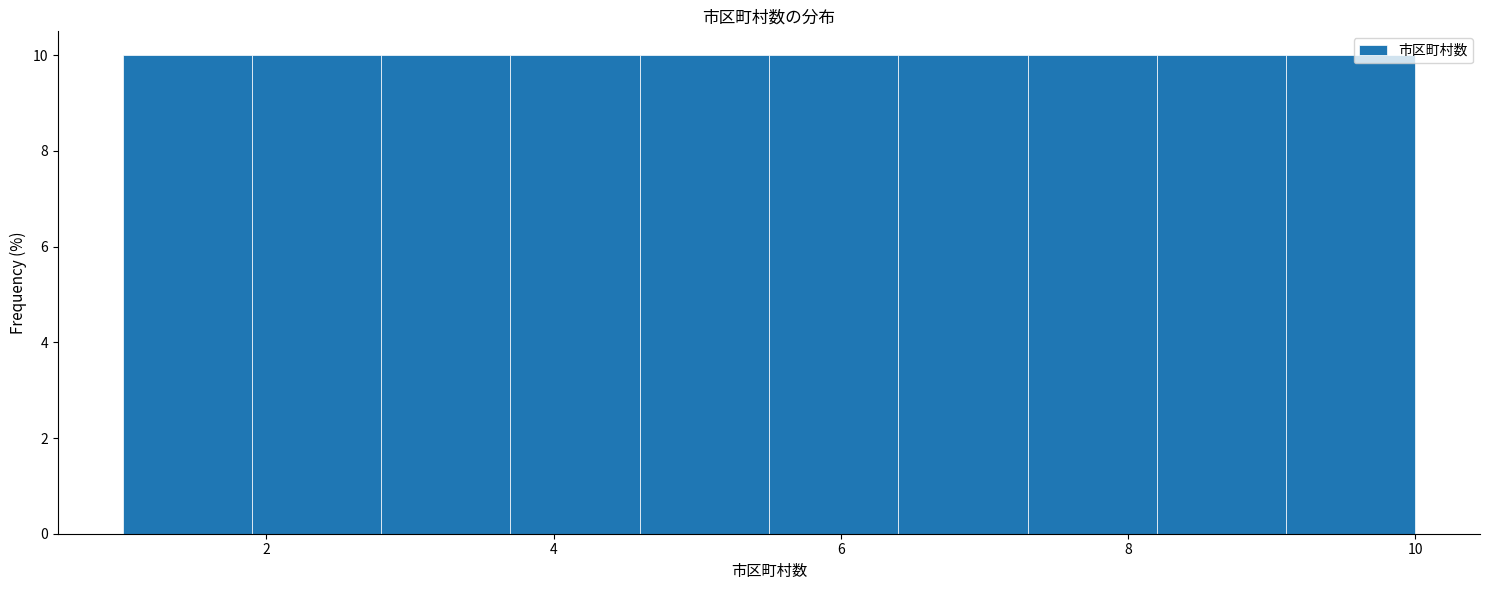

How tall is the bar that spans 1.9 to 2.8 on the x-axis? Neither the bar edges nor the heights are printed on the chart, so give them approximately, as read against the axes.

10